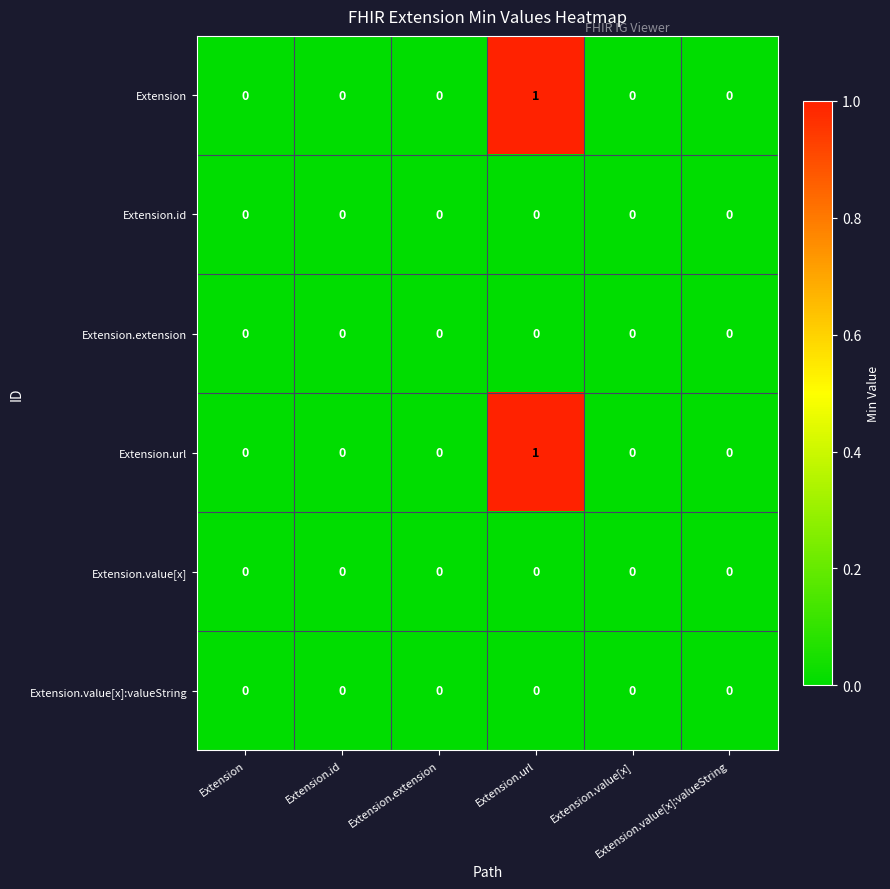

How many series are shown in this chart?

6